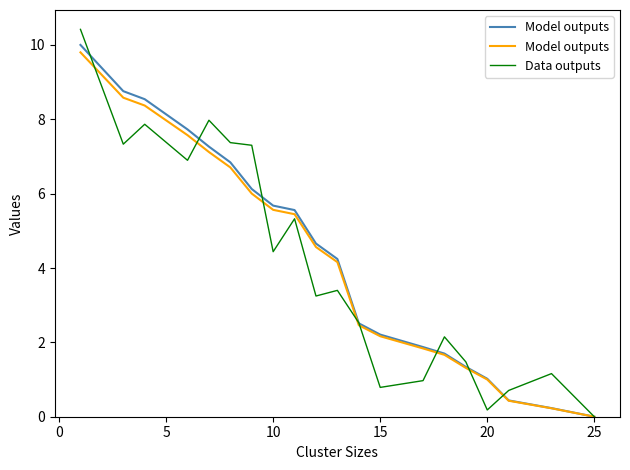

The Data outputs series shows 5.6 at 25. True or false?

False